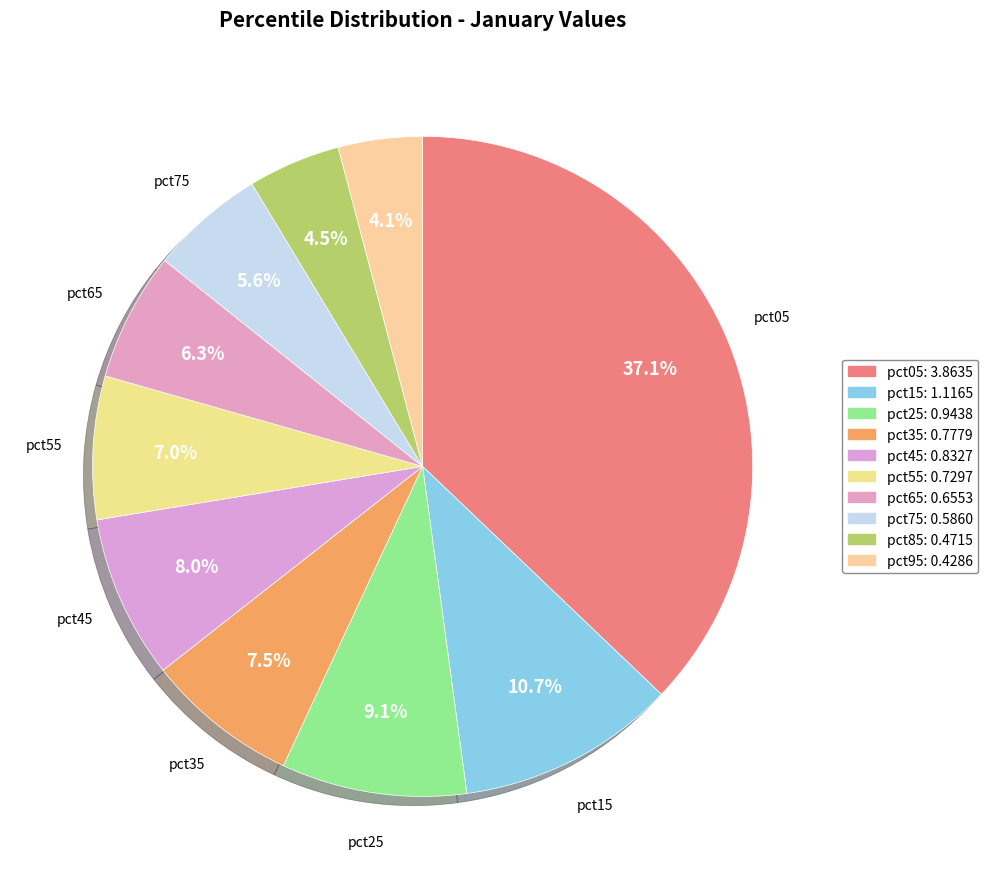

Is it true that pct15 is 1% of the pie?

False